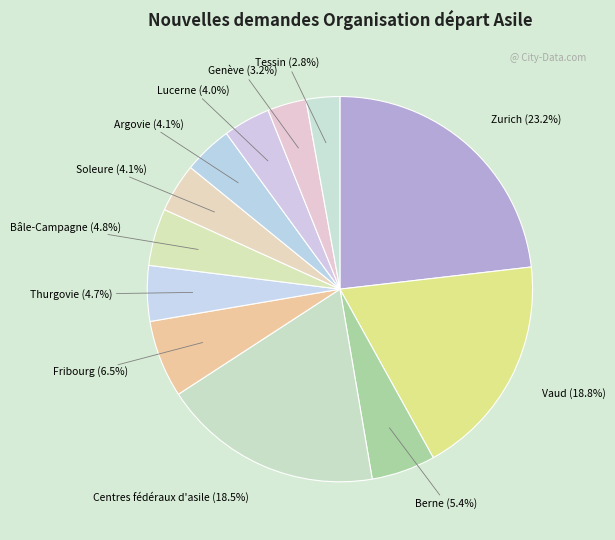

Does any single category account for the majority?

No